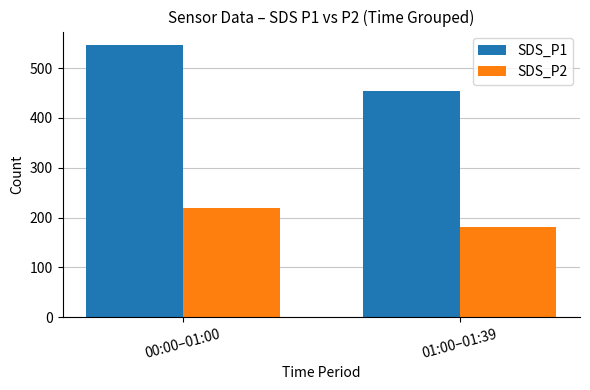

Is the value of SDS_P1 at 01:00–01:39 greater than the value of SDS_P2 at 01:00–01:39?

Yes